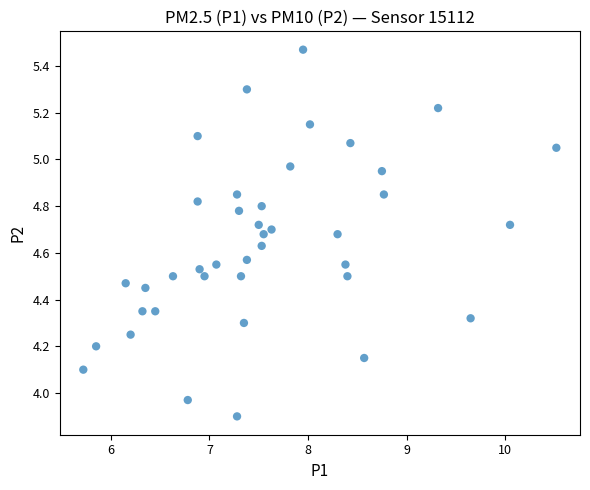

What is the range of Y values (max minus min)?

1.6